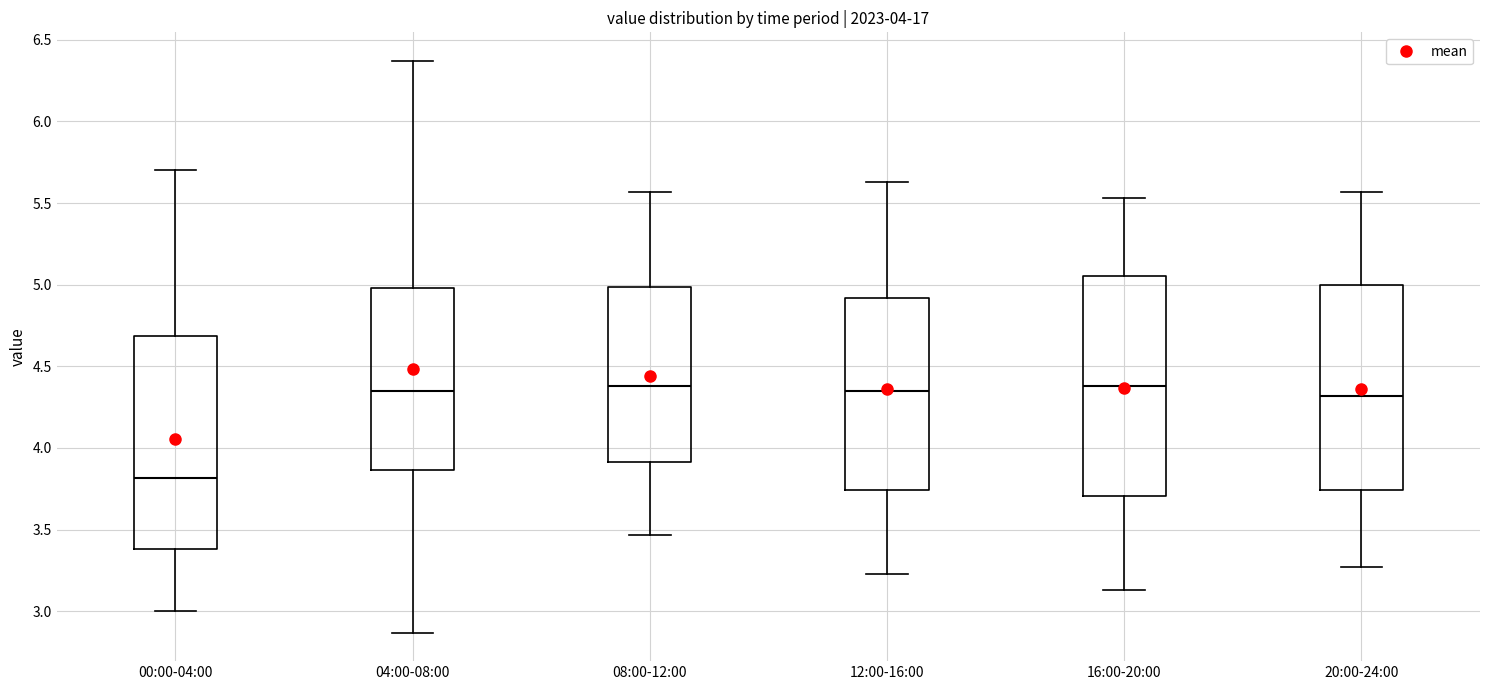

Which box's median line is the lowest?

00:00-04:00